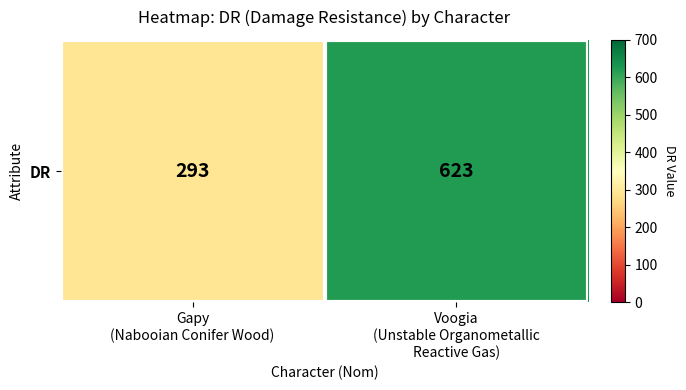

True or false: the data shows 623 at Voogia
(Unstable Organometallic
Reactive Gas).

True